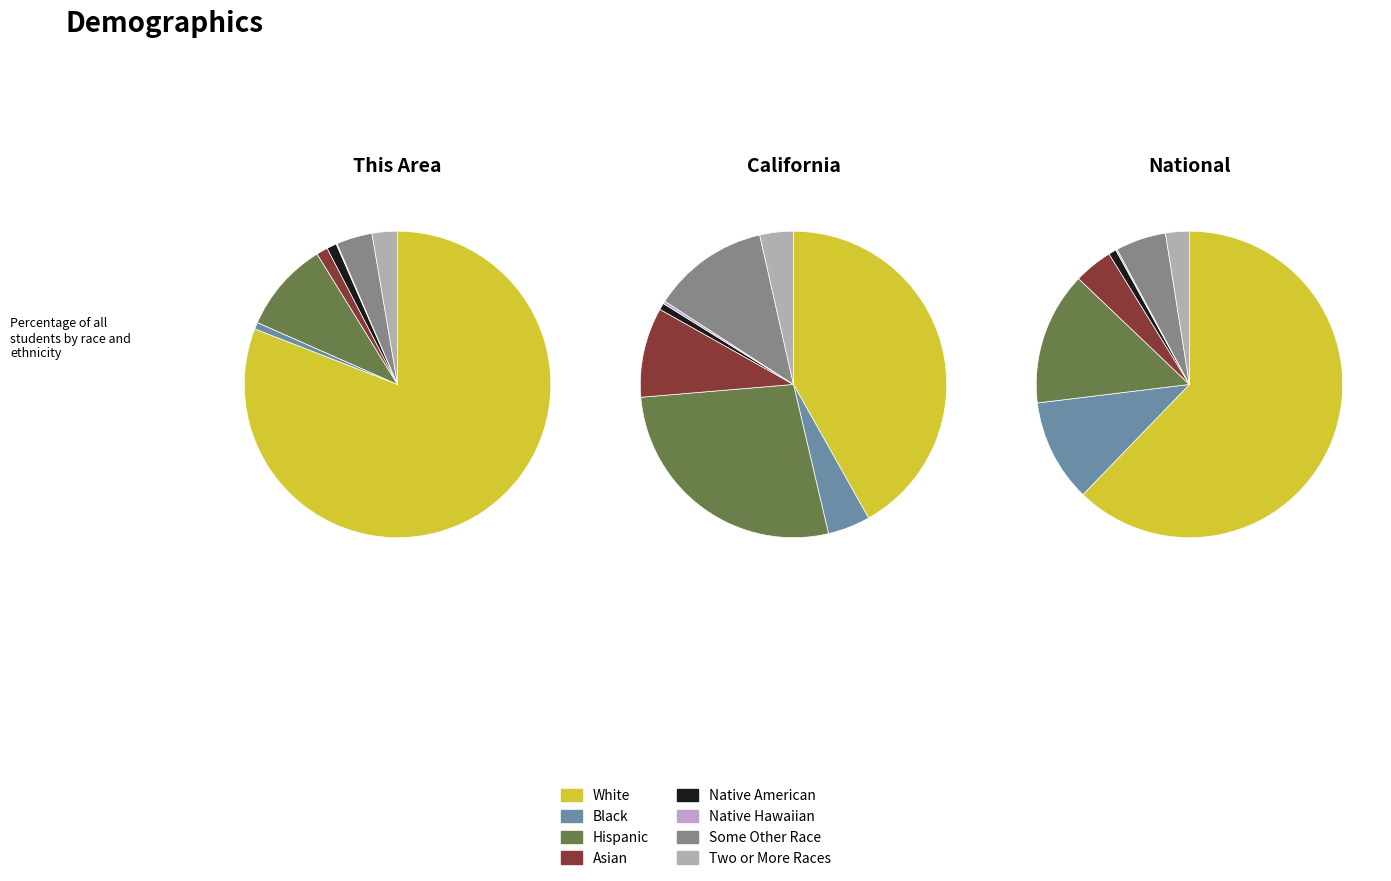

Which slice is the smallest?

Native Hawaiian and Other Pacific